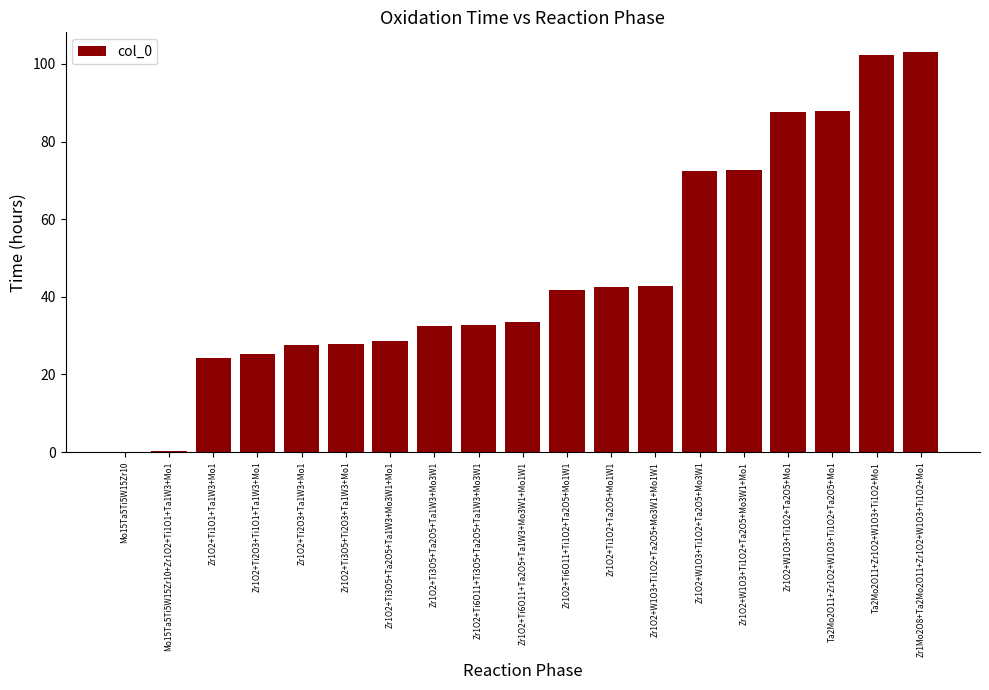

Which has a higher value, Zr1O2+Ti1O1+Ta1W3+Mo1 or Zr1O2+Ti1O2+Ta2O5+Mo1W1?

Zr1O2+Ti1O2+Ta2O5+Mo1W1